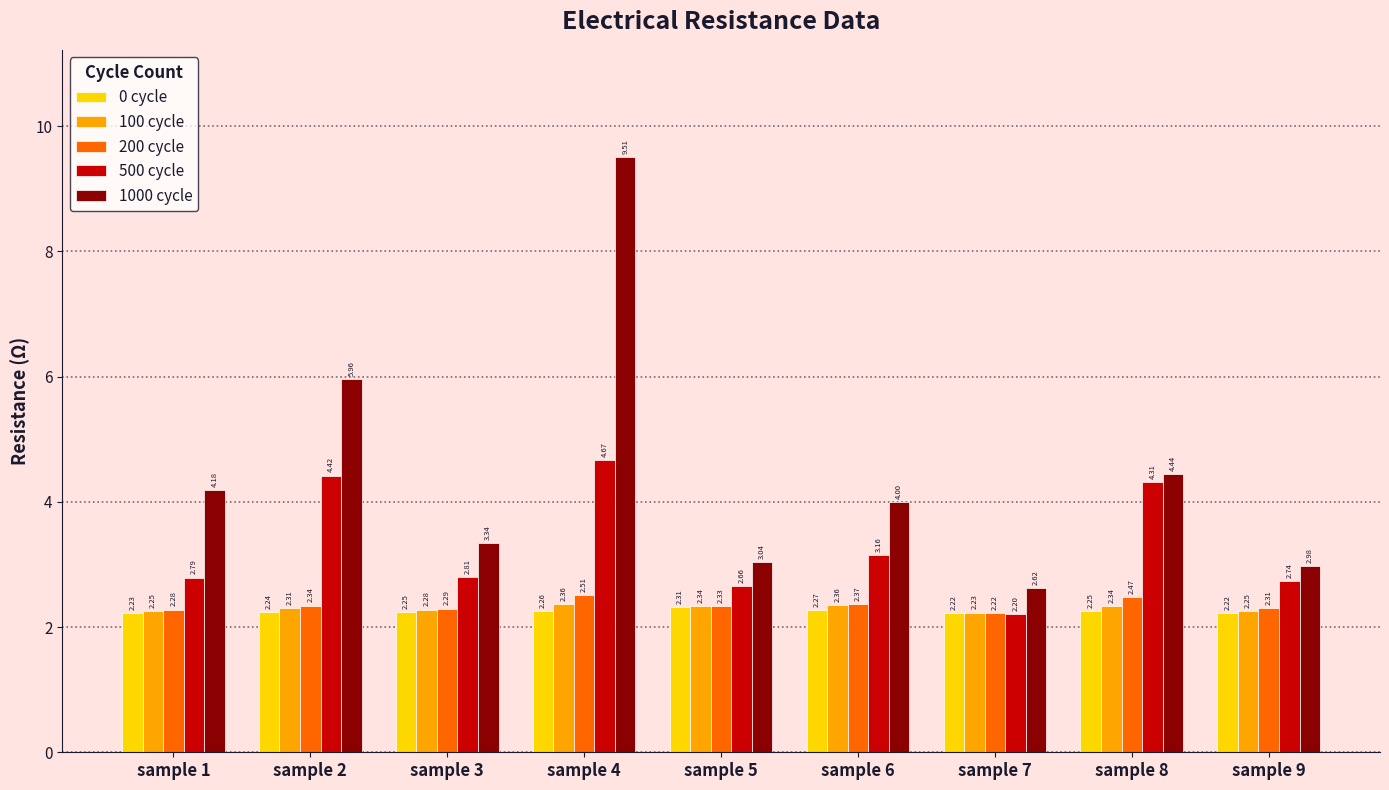

What is the value of the 1000 cycle bar at the 6th from the left?

4.0